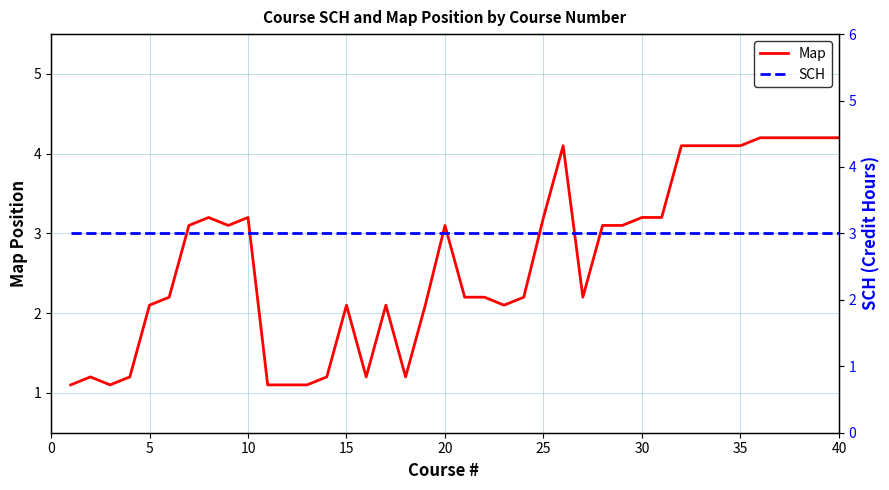

How many values in the Map series exceed 3?

20